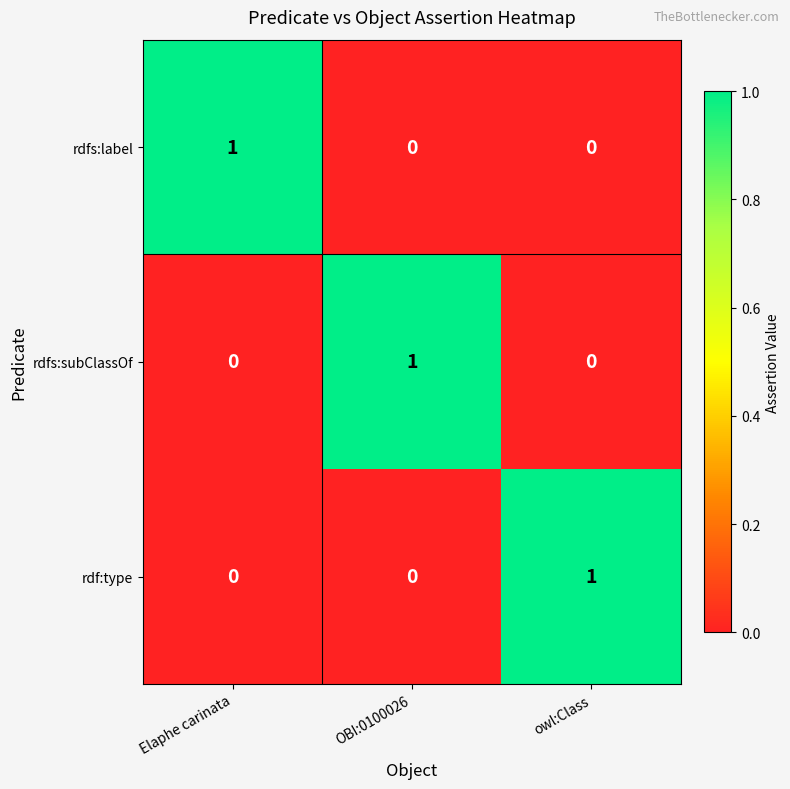

At how many categories does at least one series exceed 0?

3